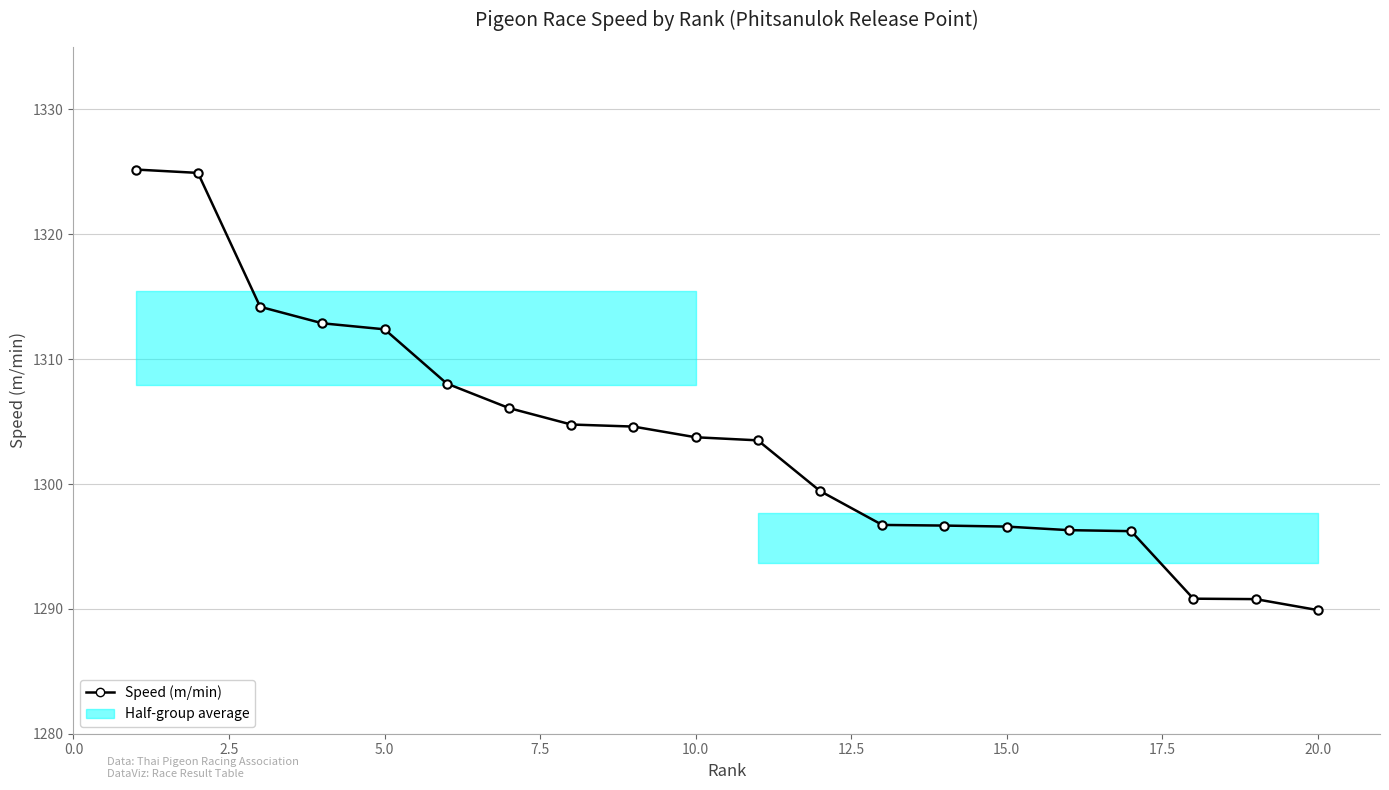

What is the difference between the maximum and minimum values?

35.3